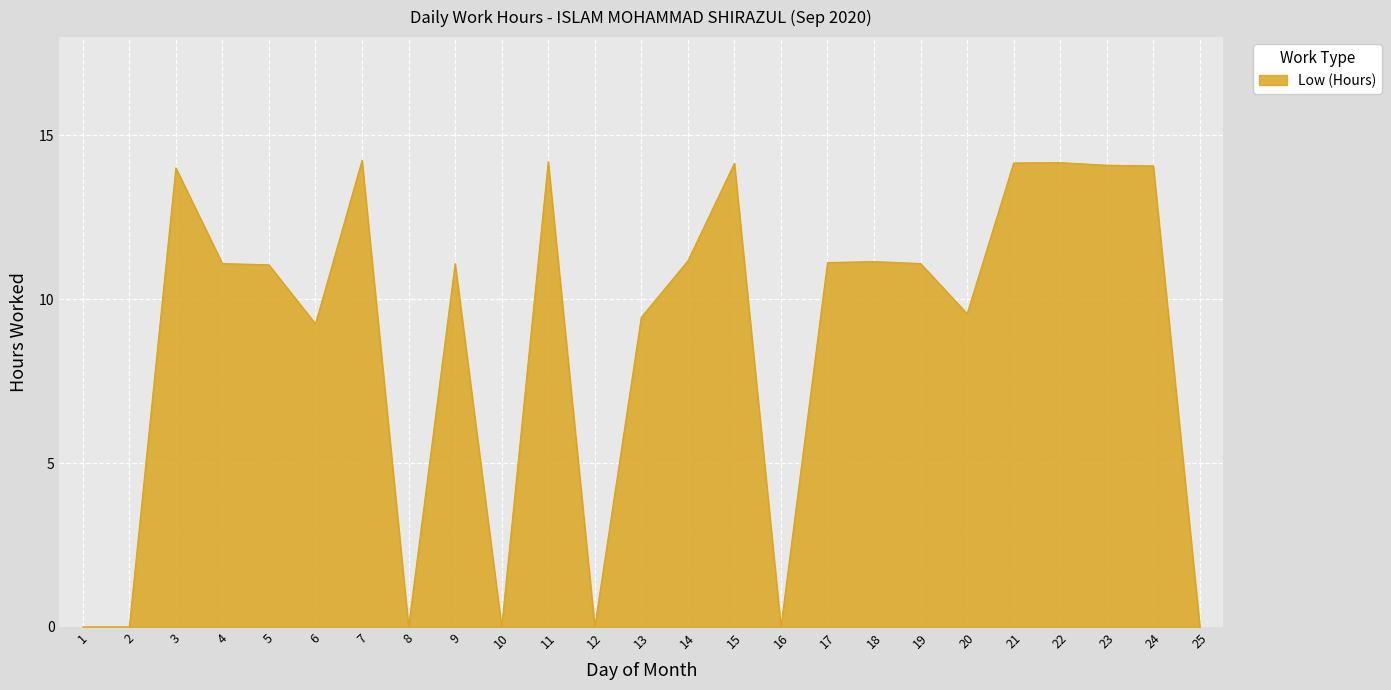

What is the average value?

8.8